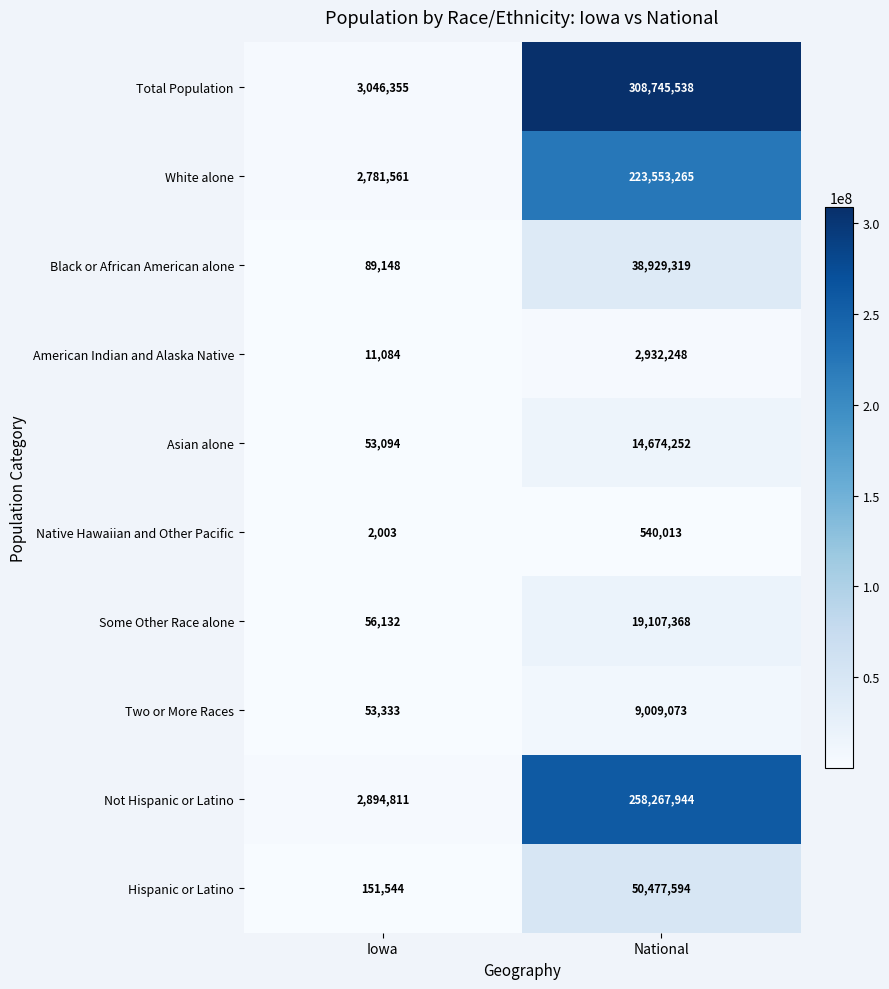

How many distinct data groups are displayed?

10